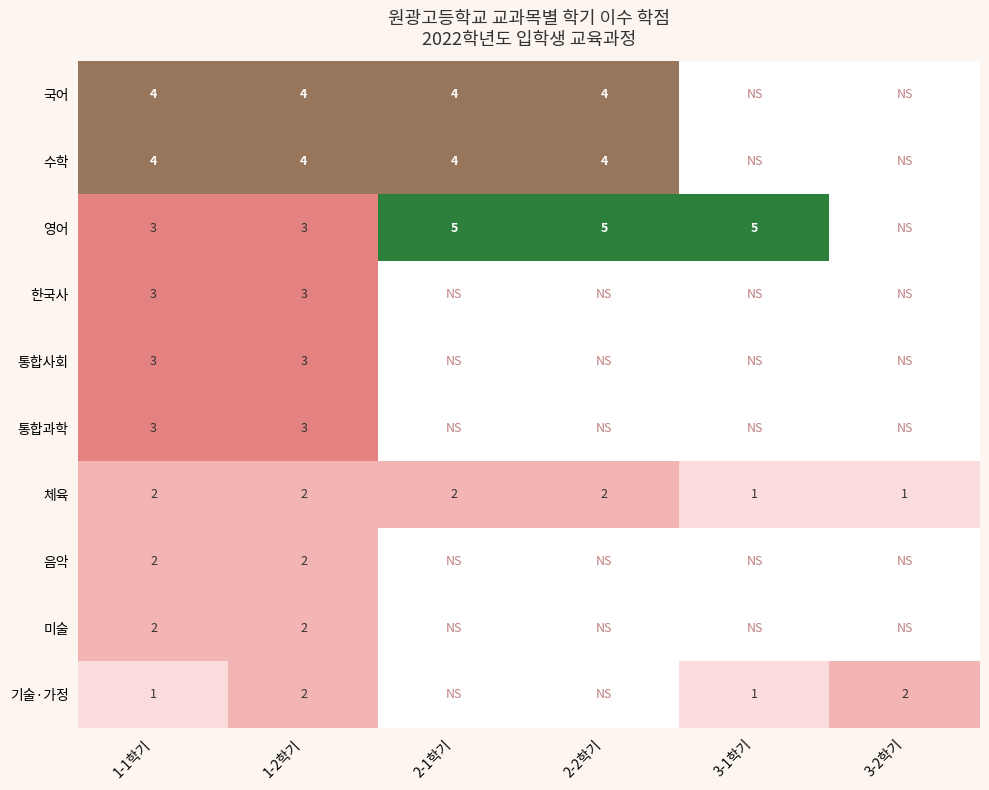

Which series changed the most between 1-1학기 and 1-2학기?

기술·가정